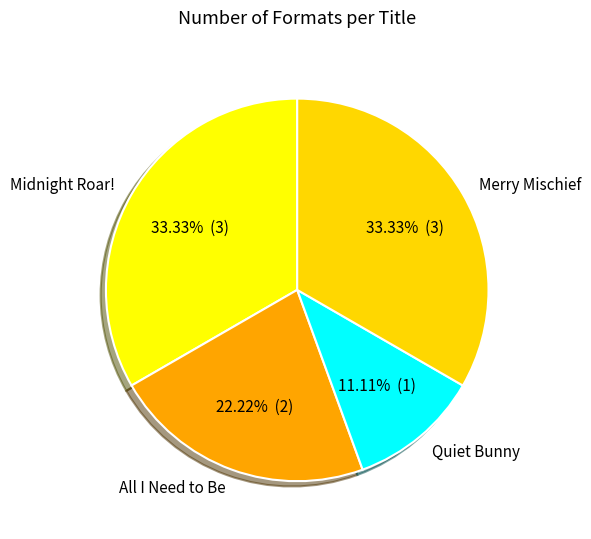

What percentage is NOT represented by Midnight Roar!?

66.7%